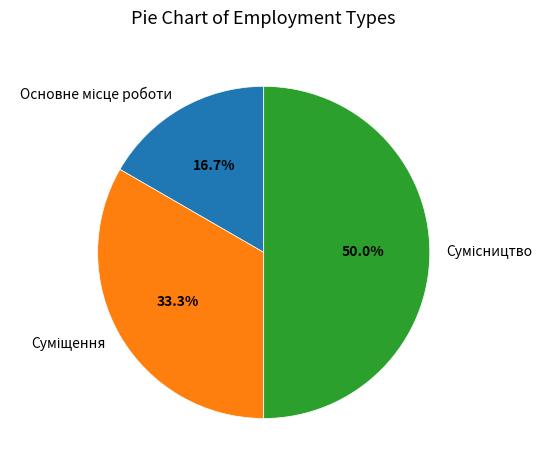

Count the number of slices in the pie.

3